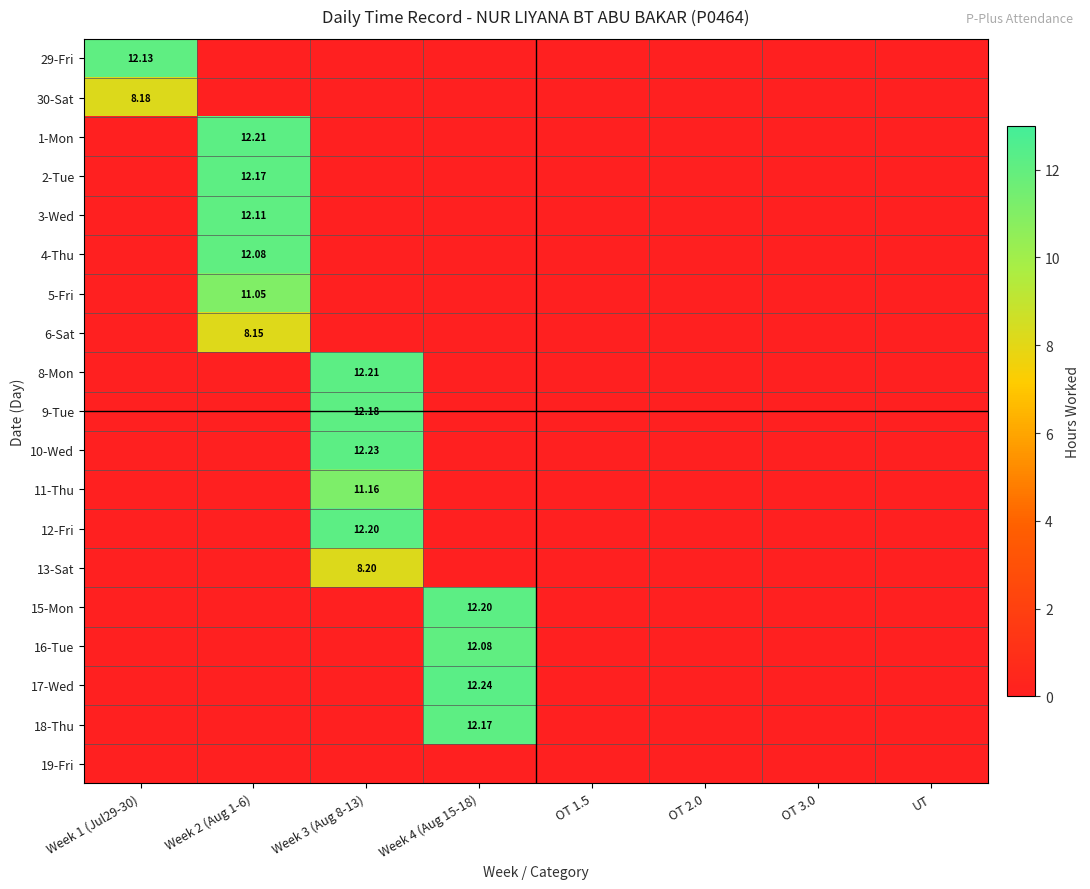

True or false: 3-Wed has a value of -6.0 at UT.

False